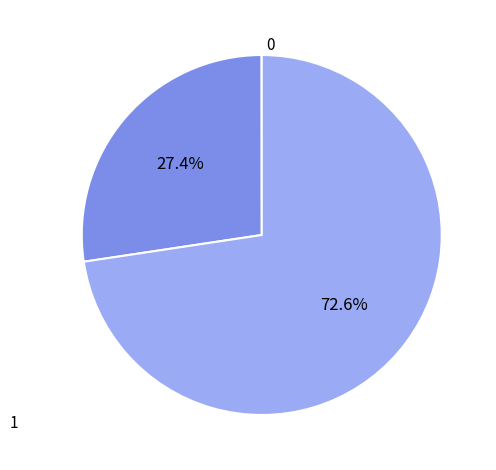

Is there any slice that represents more than half of the pie?

Yes